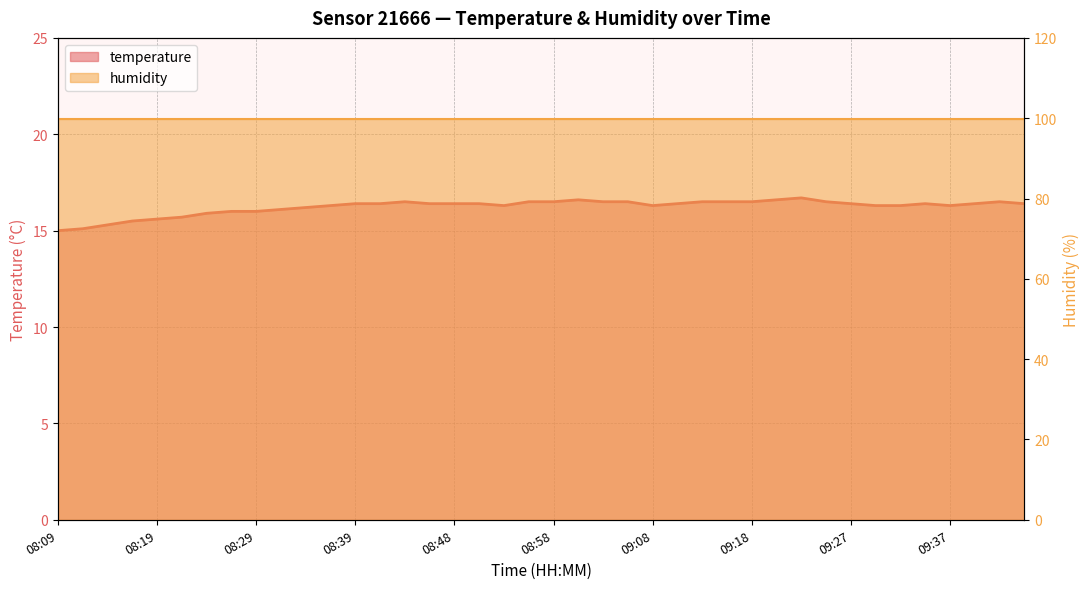

Rank the categories by value from lowest to highest.

08:09, 08:12, 08:14, 08:17, 08:19, 08:22, 08:24, 08:26, 08:29, 08:31, 08:34, 08:36, 08:53, 09:08, 09:30, 09:32, 09:37, 08:39, 08:41, 08:46, 08:48, 08:51, 09:10, 09:27, 09:35, 09:40, 09:47, 08:43, 08:56, 08:58, 09:03, 09:06, 09:13, 09:15, 09:18, 09:25, 09:45, 09:01, 09:20, 09:23